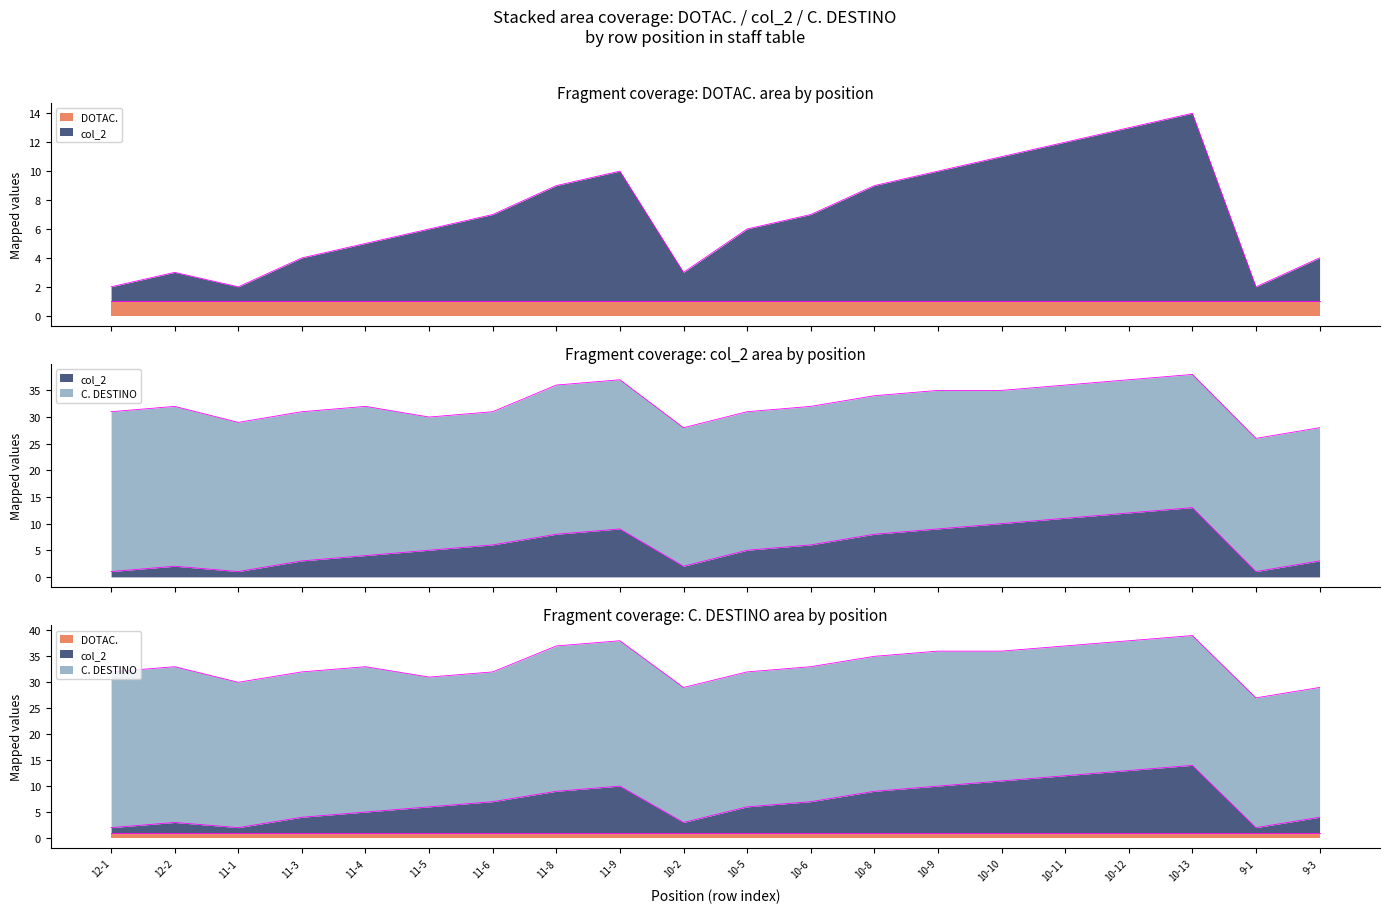

What is the label of the 4th point from the right?

10-12